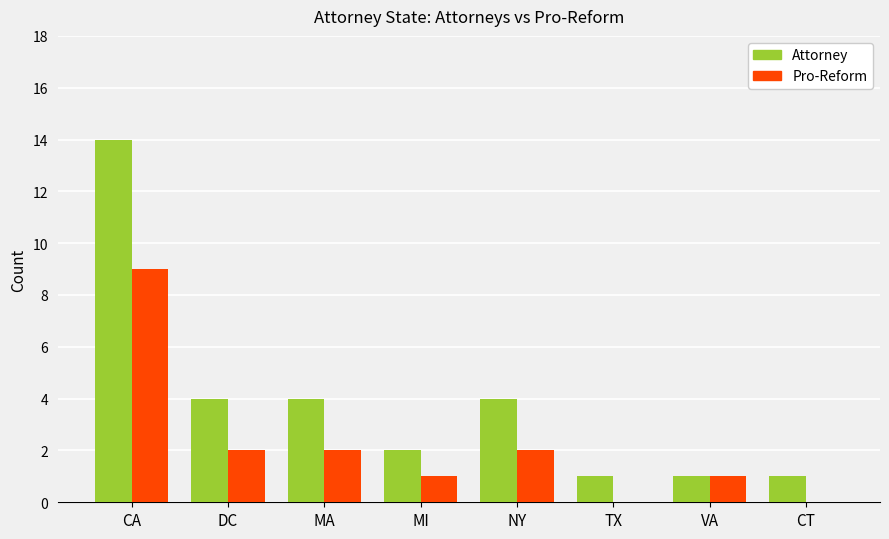

Is it true that Pro-Reform equals 0 at CT?

True